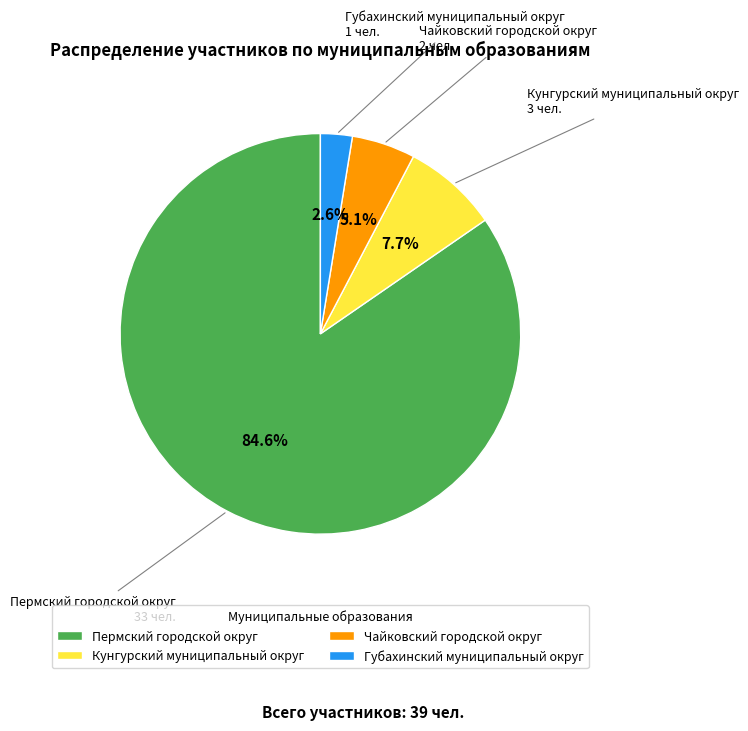

Which has a higher value, Кунгурский муниципальный округ or Пермский городской округ?

Пермский городской округ